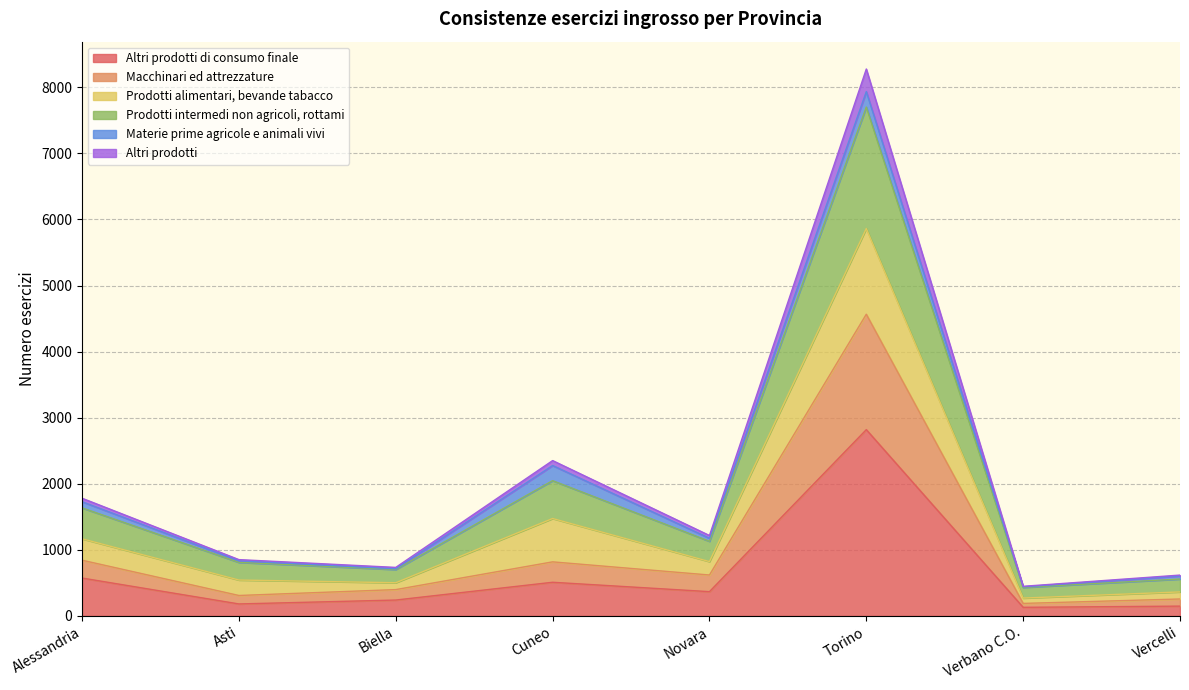

At which category is the sum across all series the highest?

Torino